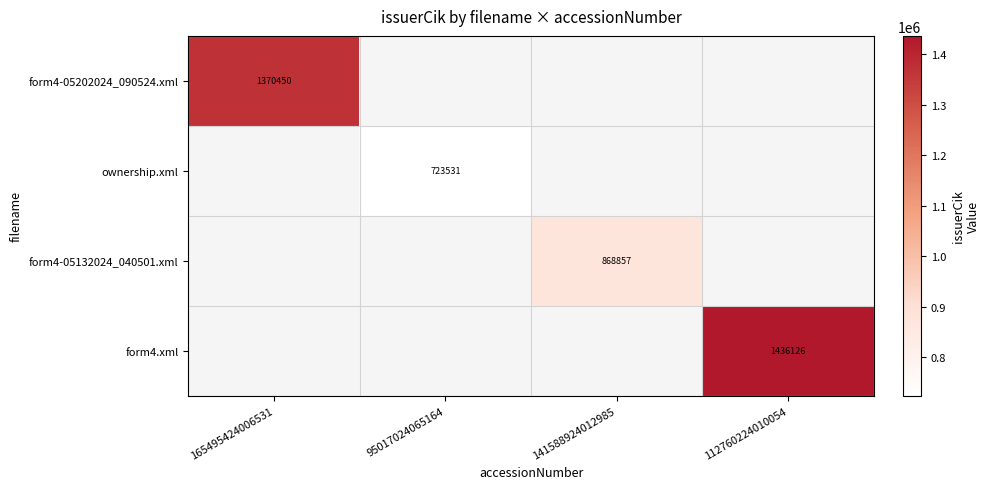

The value of form4-05132024_040501.xml at 141588924012985 is 1533622. True or false?

False